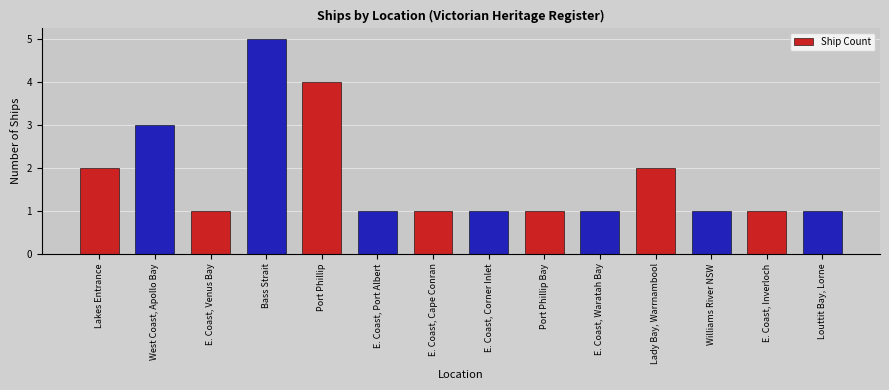

What is the value of the 3rd bar from the left?

1